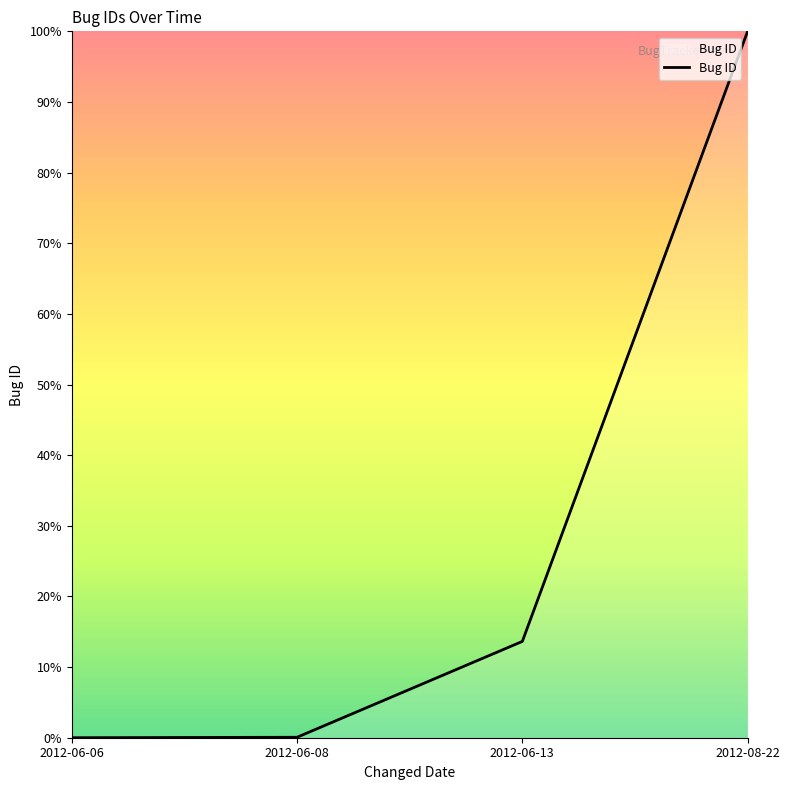

The value at 2012-06-13 is 13.6. True or false?

True